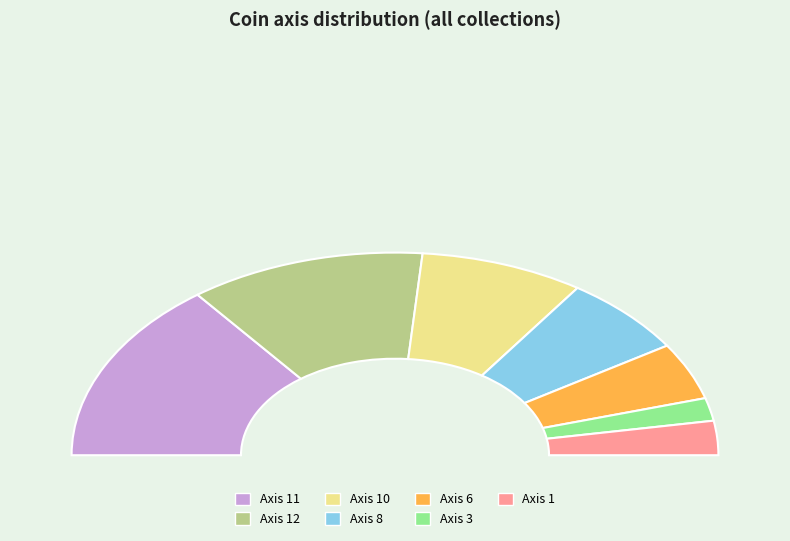

What portion of the pie excludes 12?

76.4%